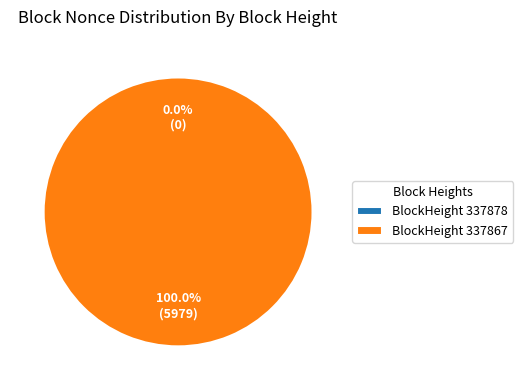

Which category has the biggest portion of the pie?

337867